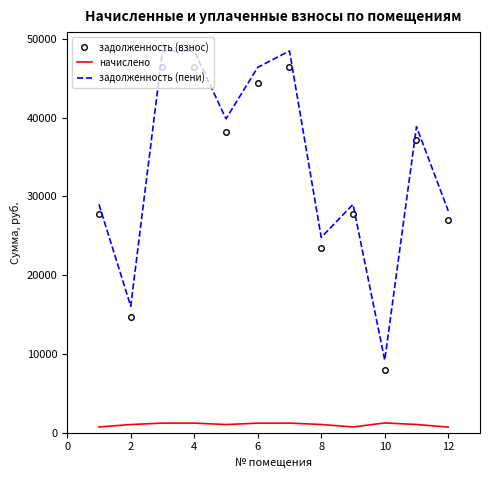

True or false: задолженность (пени) and начислено cross at least once.

False